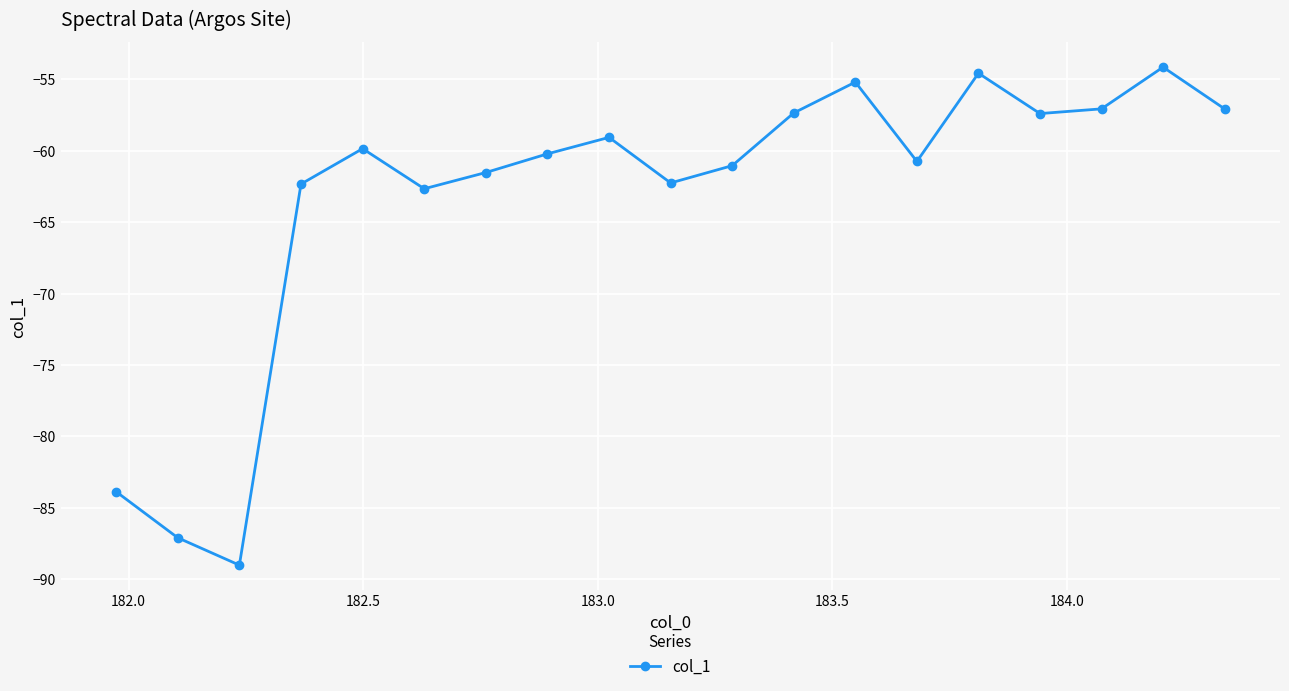

What is the minimum value shown in the chart?

-89.0